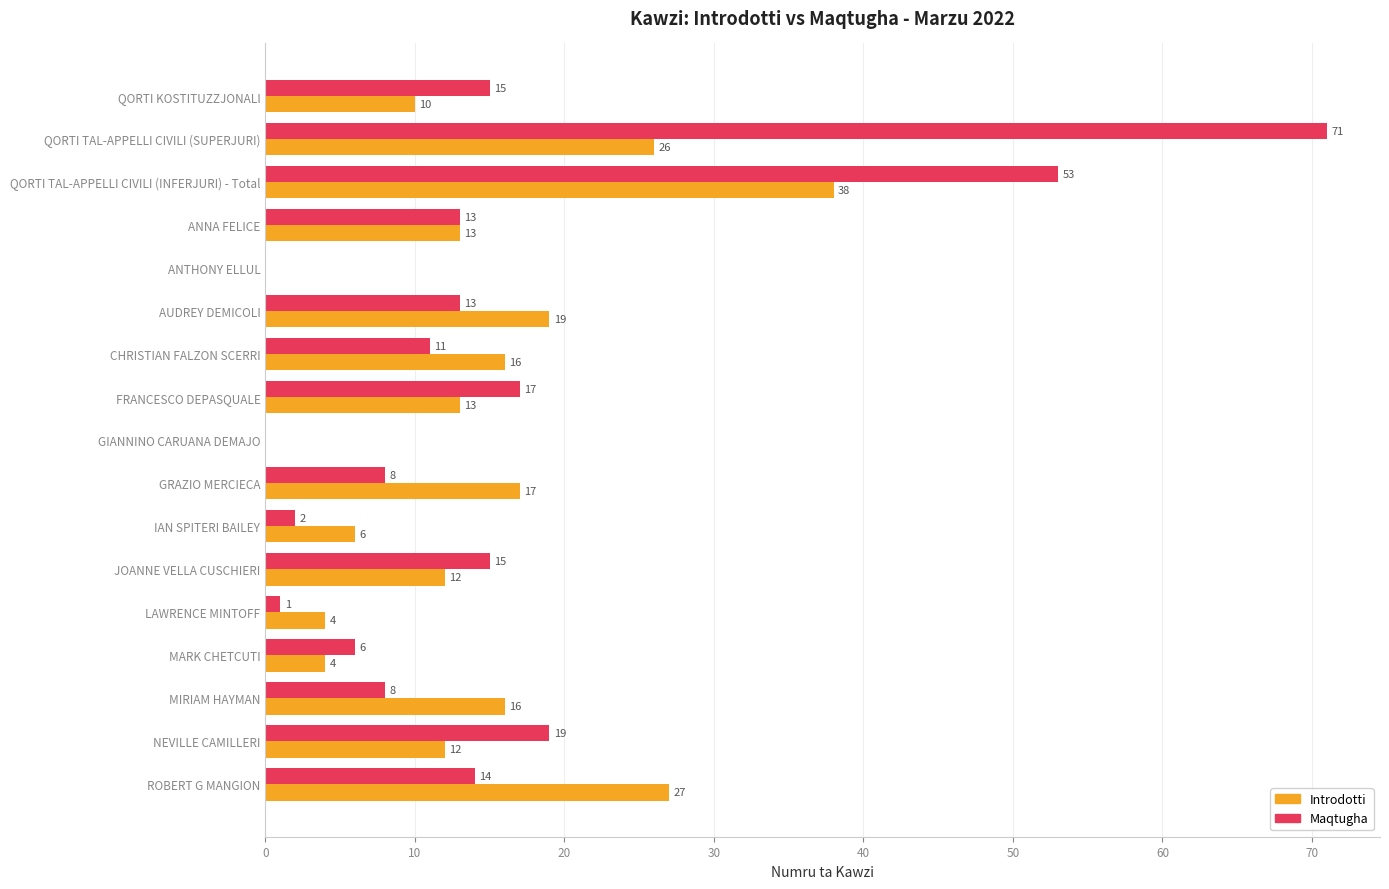

What is the average value of the Introdotti series?

14